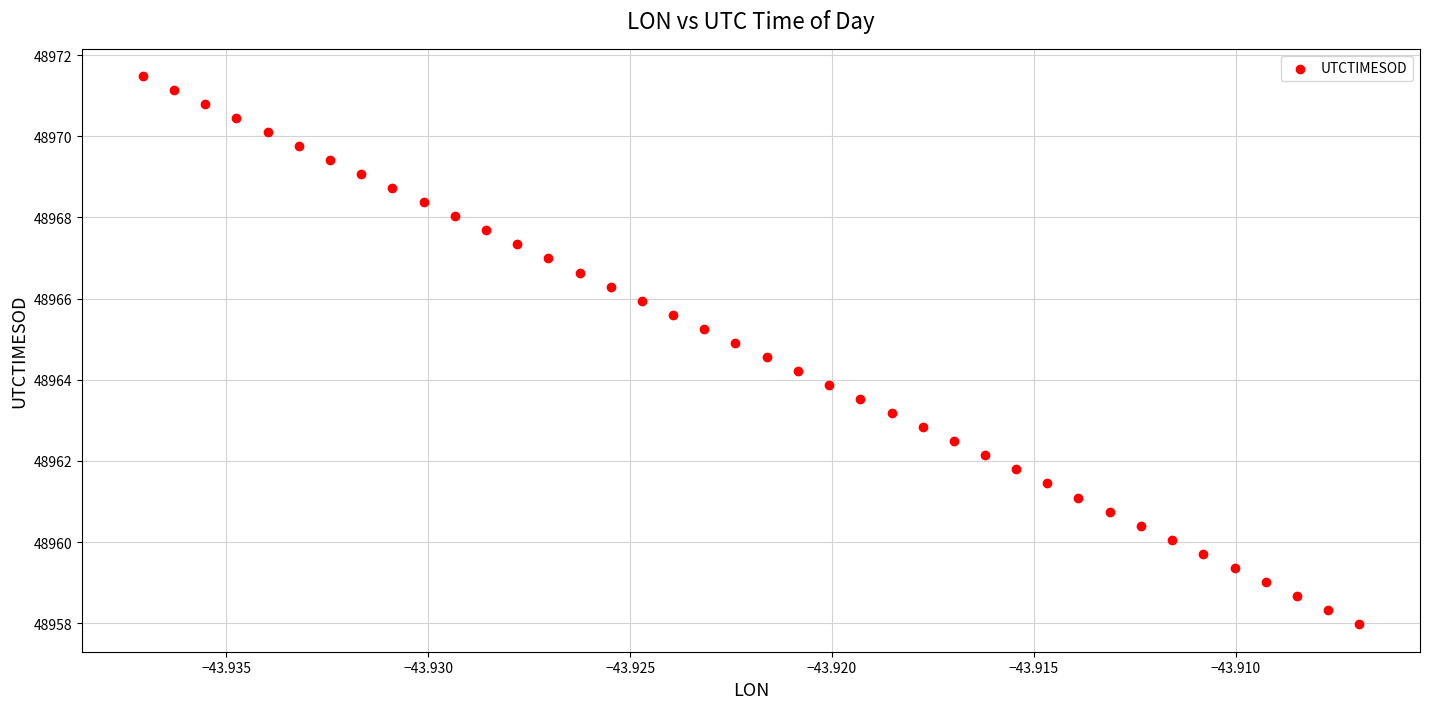

What is the range of Y values (max minus min)?

13.5